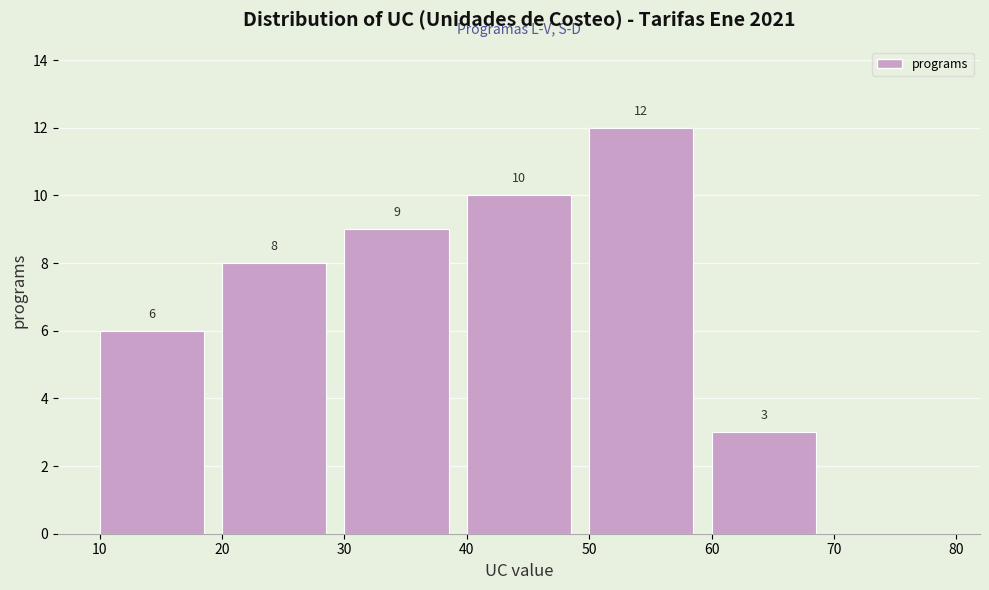

Over which range of the x-axis is the bar tallest?

50 to 60